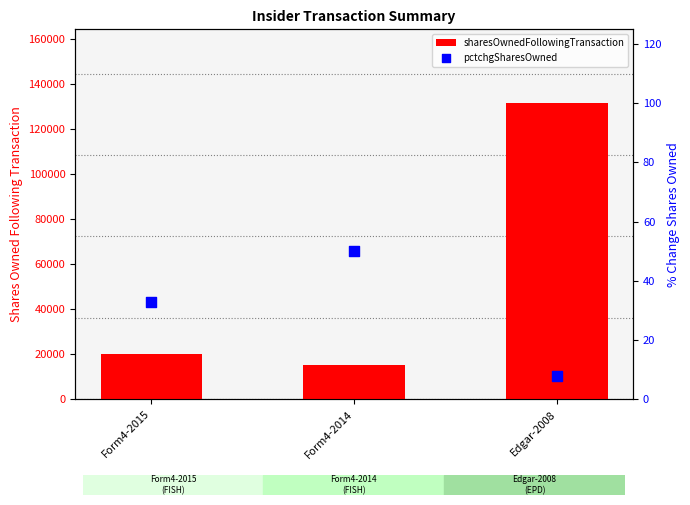

Which series has the widest spread of Y values?

sharesOwnedFollowingTransaction